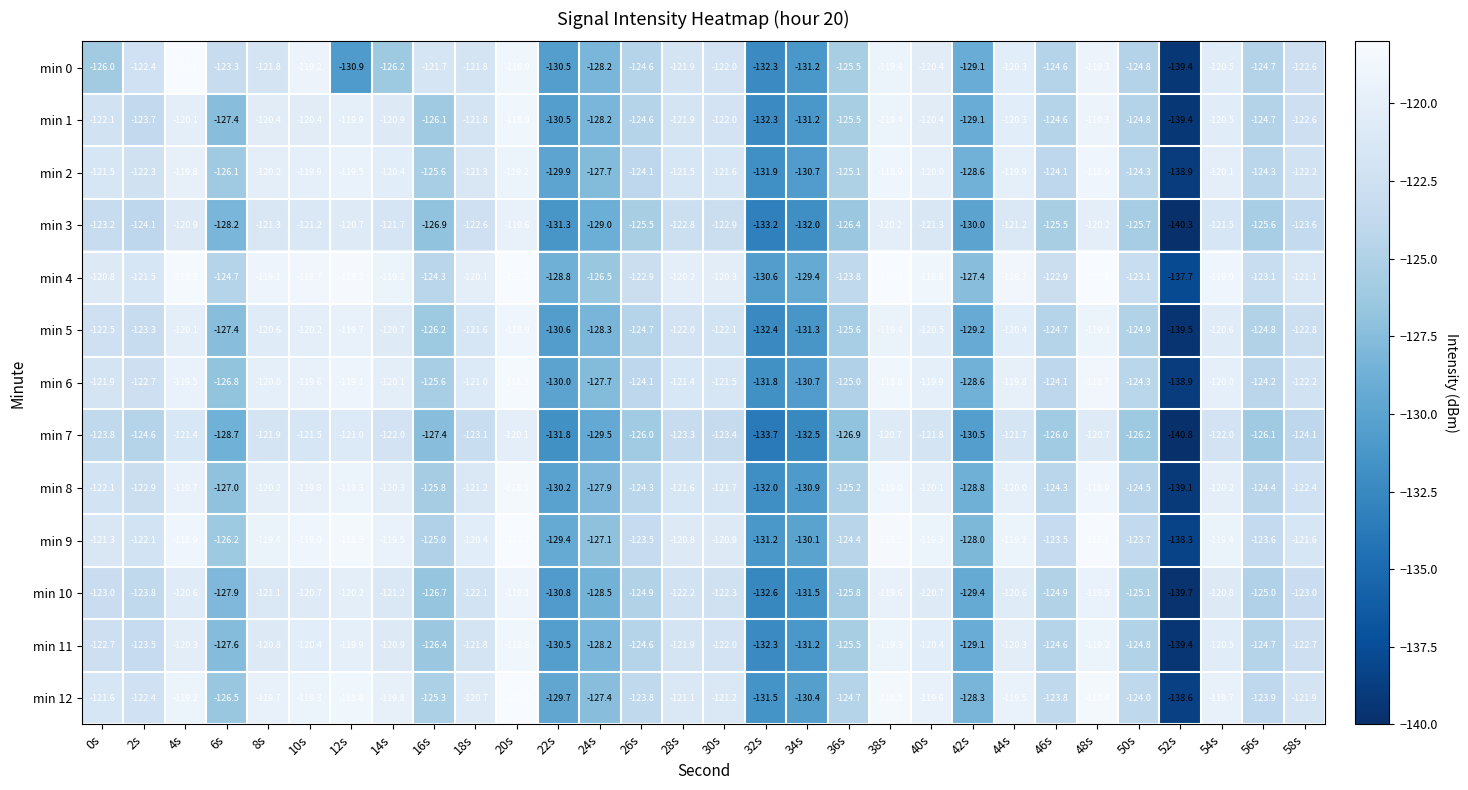

At which label does min 11 reach its peak?

20s